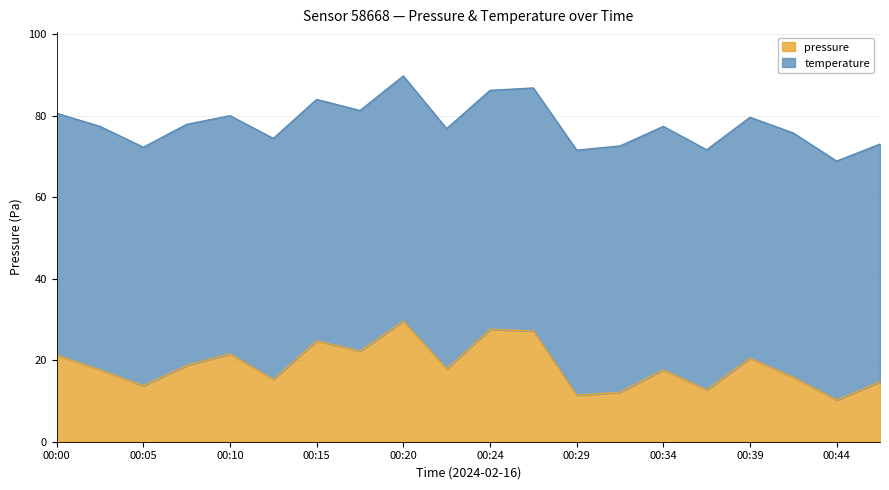

How many data points are above 17?

12